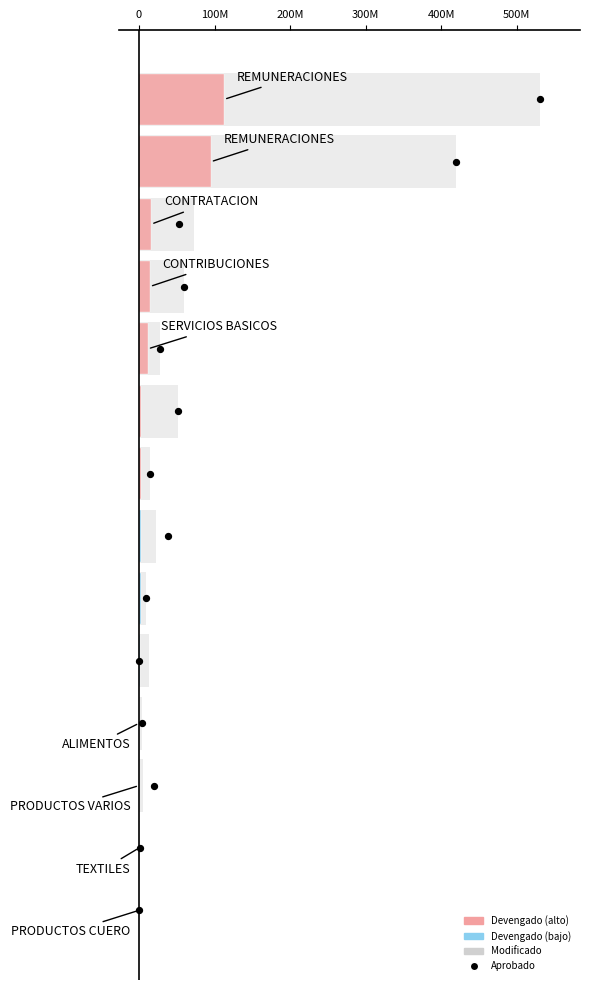

Which series has the largest Y range (max minus min)?

Modificado